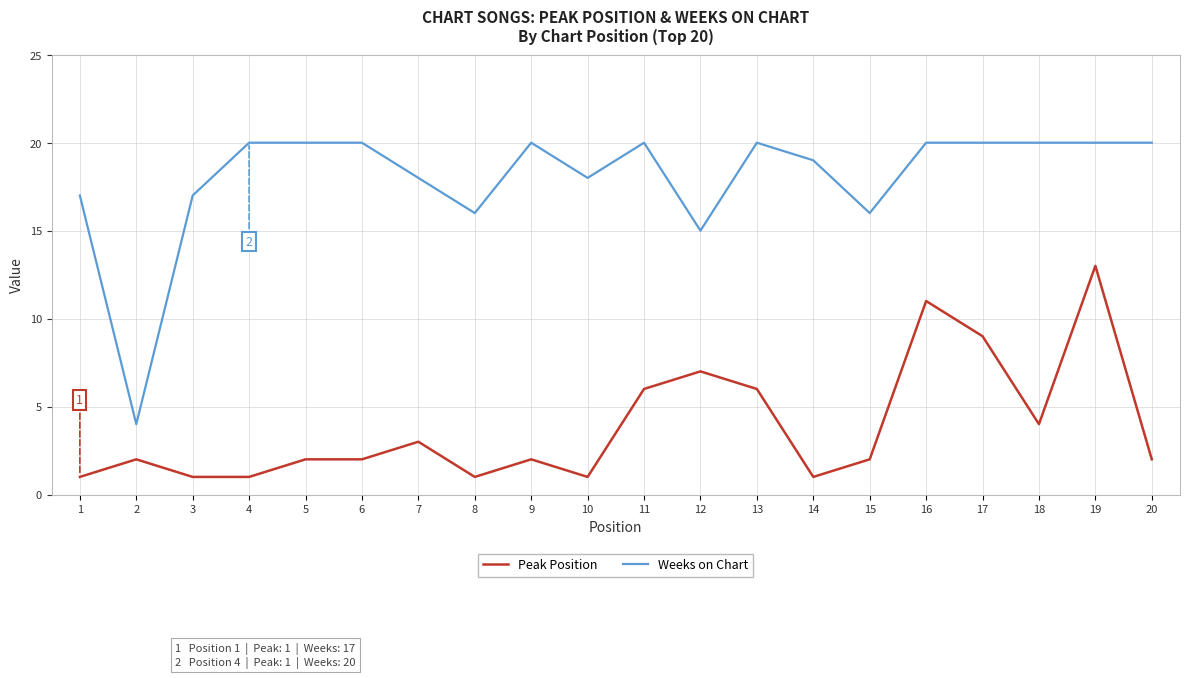

At which label does Weeks on Chart reach its minimum?

2